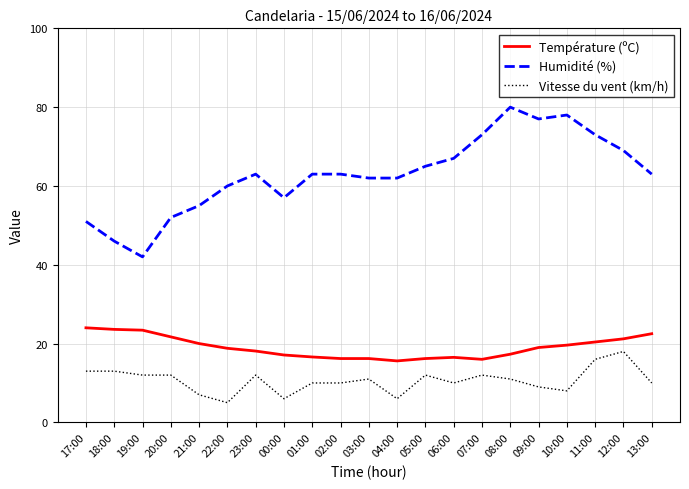

What is the greatest value displayed?

80.0